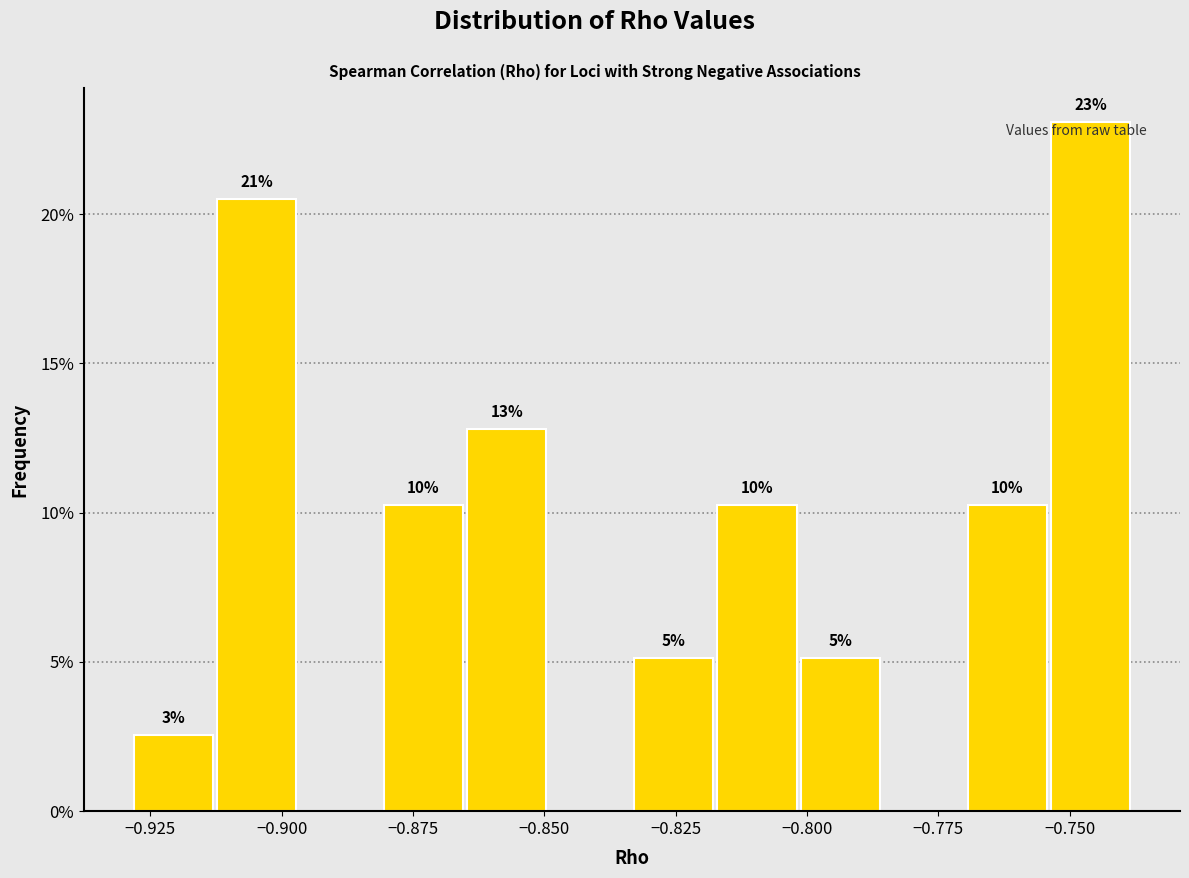

Around what value on the x-axis is the tallest bar? Give the approximate position of its centre, as read against the axis.

-0.745